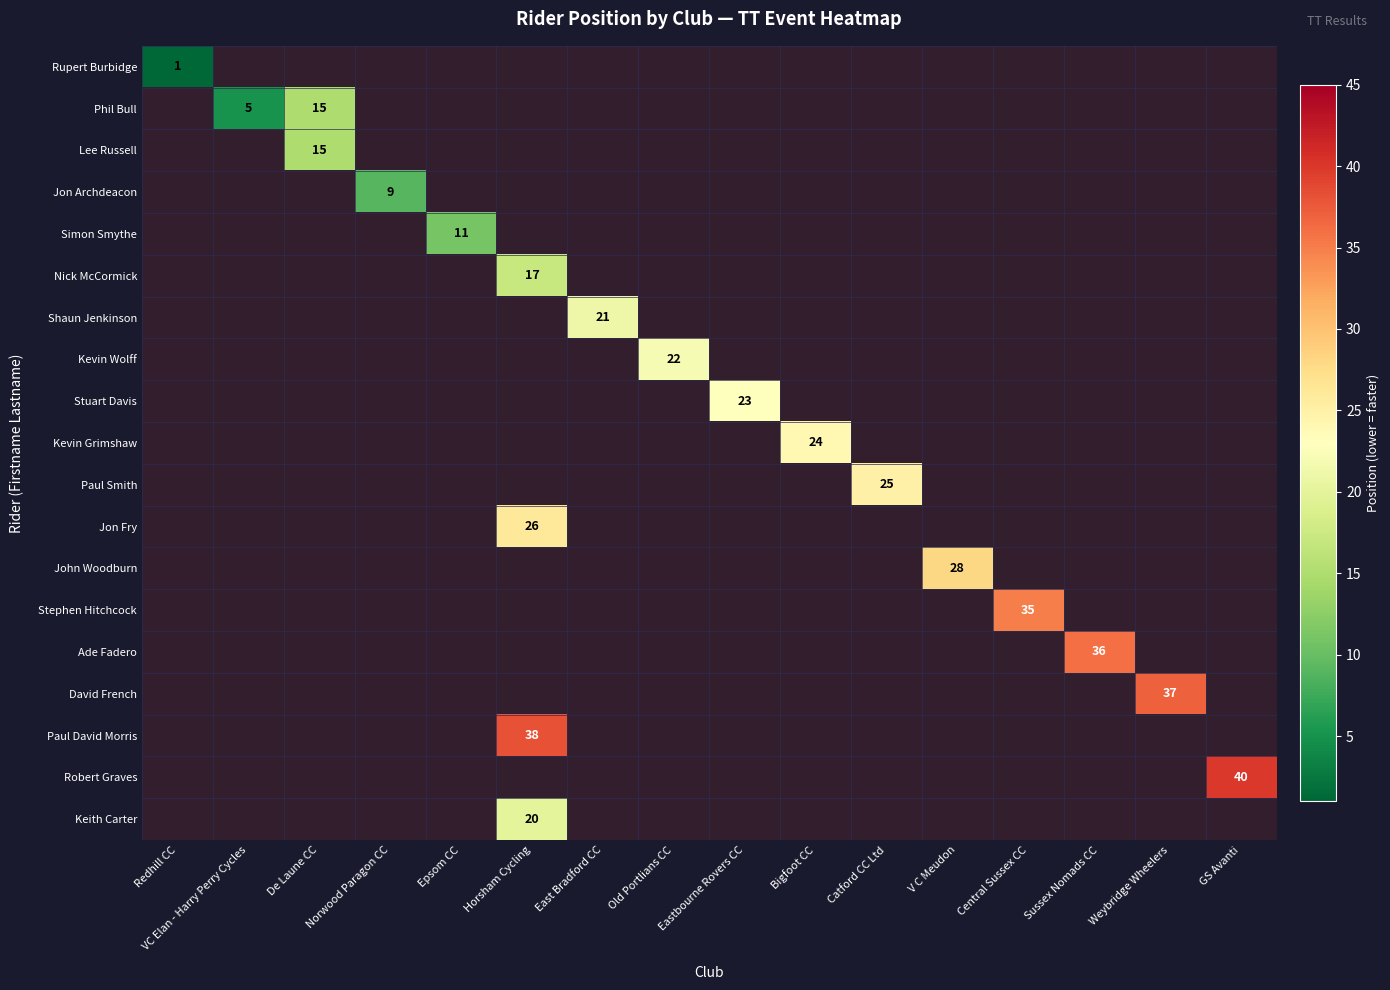

True or false: Phil Bull has a value of 5 at VC Elan - Harry Perry Cycles.

True